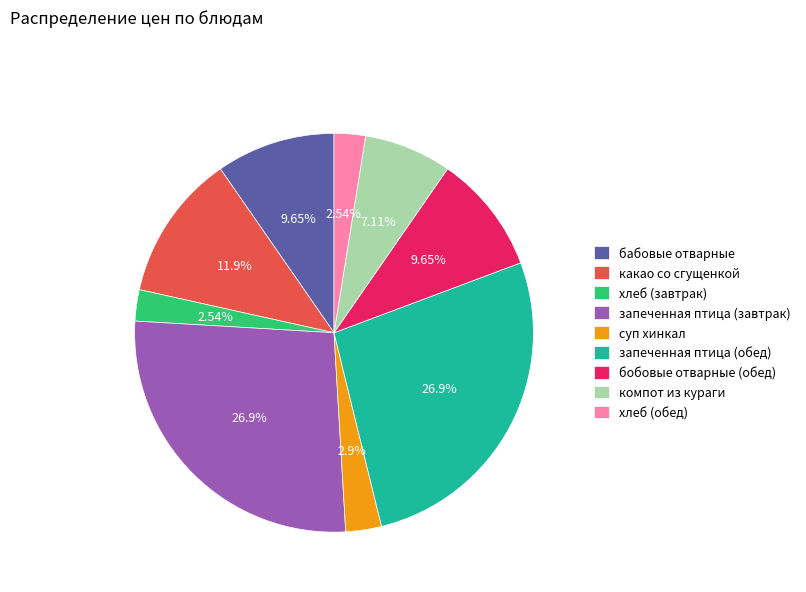

Does хлеб (обед) account for over 50% of the chart?

No